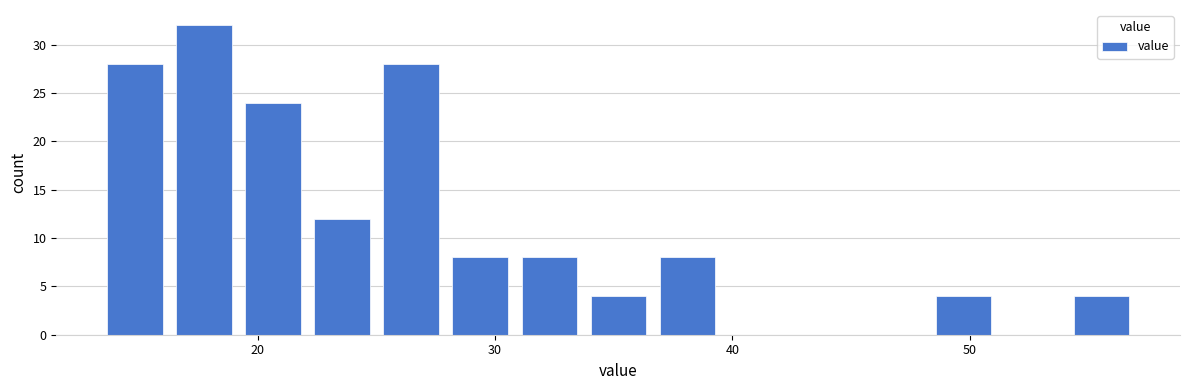

Read against the x-axis, roughly where is the centre of the tallest bar?

18